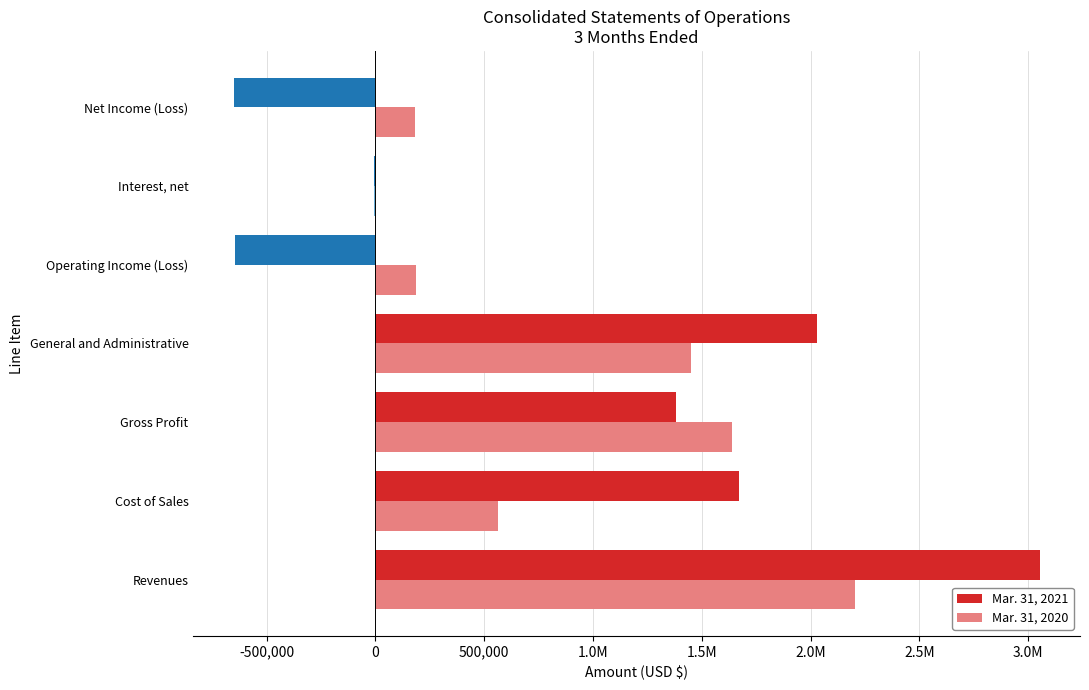

List the series in order of their peak value, lowest first.

Mar. 31, 2020, Mar. 31, 2021